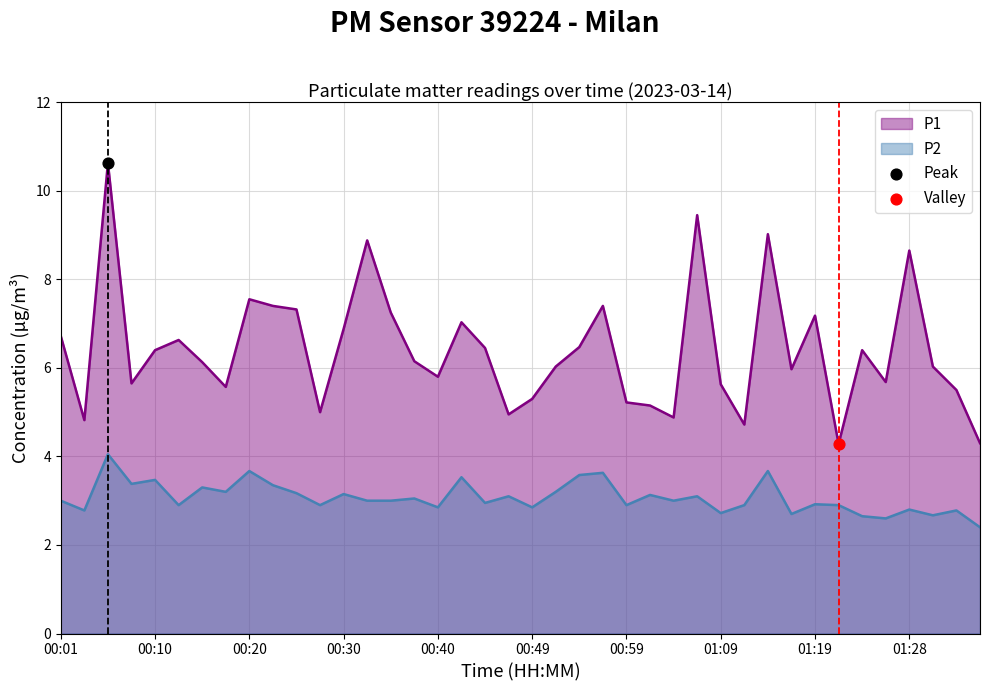

At which category is the sum across all series the highest?

2